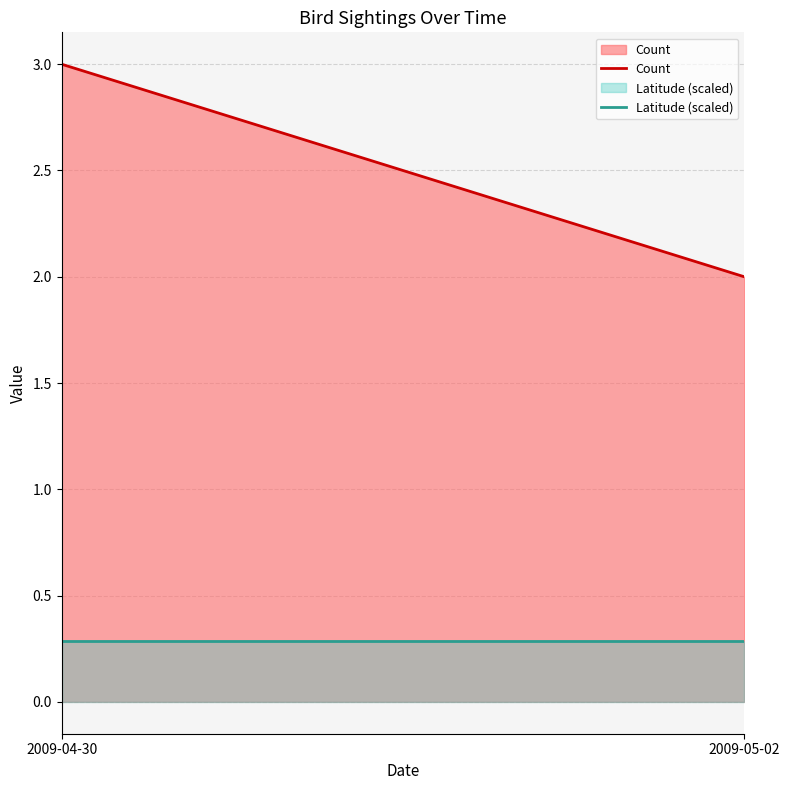

At 2009-04-30, list the series in order from largest to smallest.

Count, Latitude (scaled)